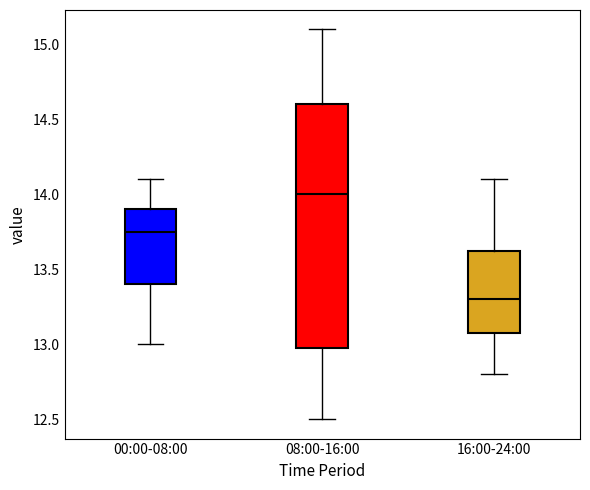

Reading left to right, read every box against the y-axis: the position of its median line, the range the box covers, and the ends of its whiskers. The values are not printed on the chart, so give them approximately, as read against the axis.

00:00-08:00: median 13.75, box 13.40 to 13.90, whiskers 13.00 to 14.10
08:00-16:00: median 14.00, box 13.00 to 14.60, whiskers 12.50 to 15.10
16:00-24:00: median 13.30, box 13.10 to 13.65, whiskers 12.80 to 14.10